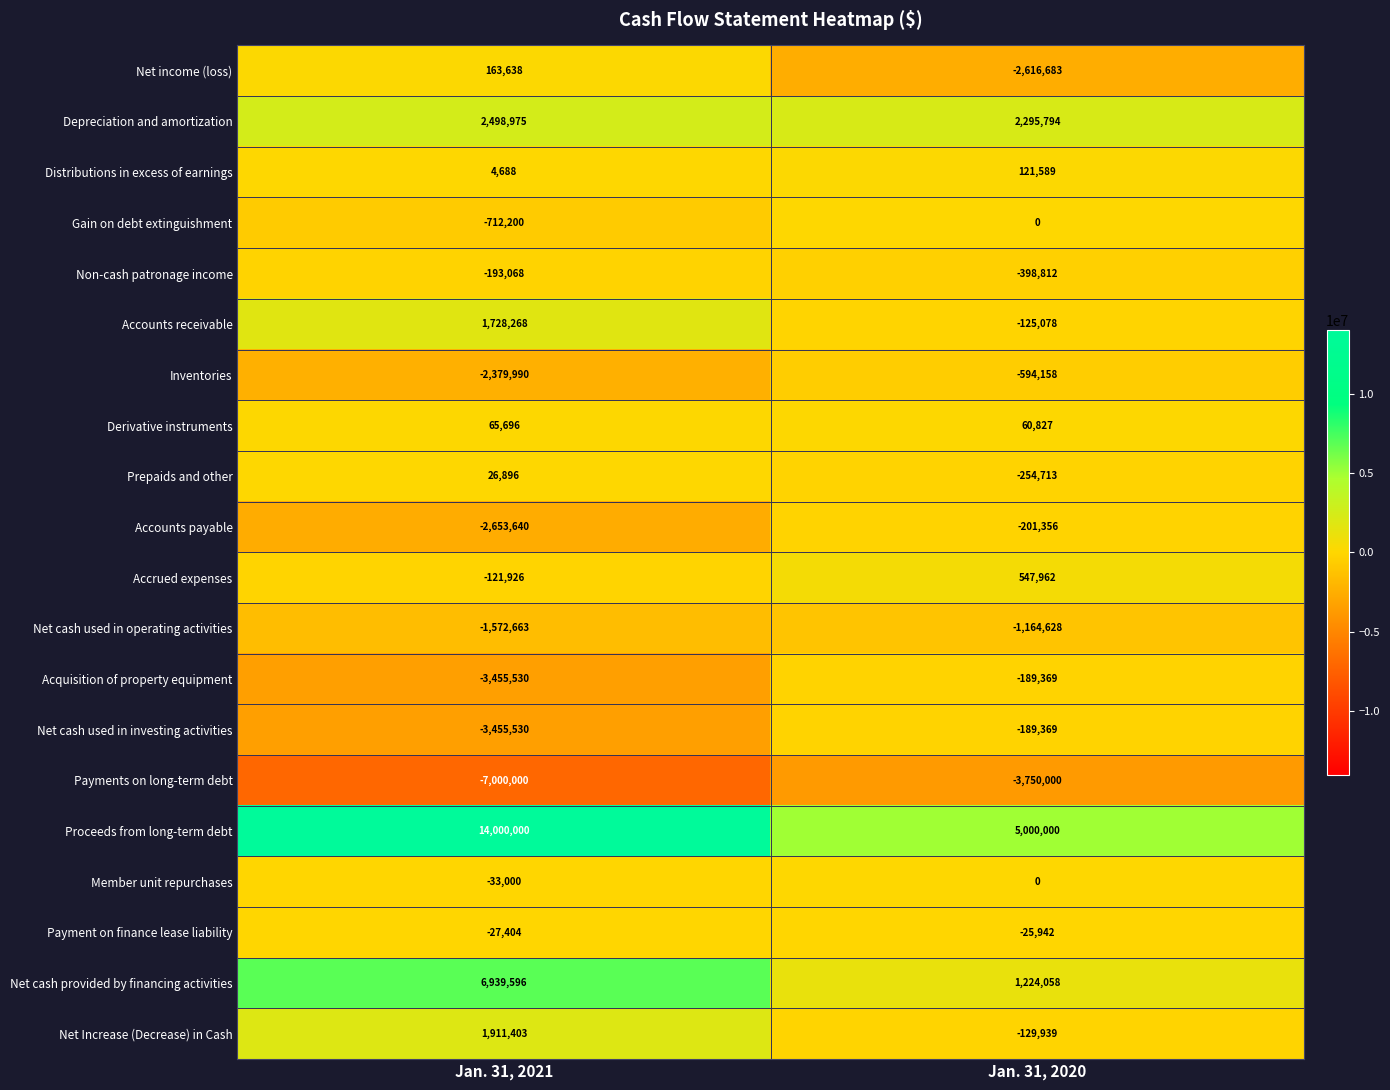

What is the sum of all Depreciation and amortization values?

4794769